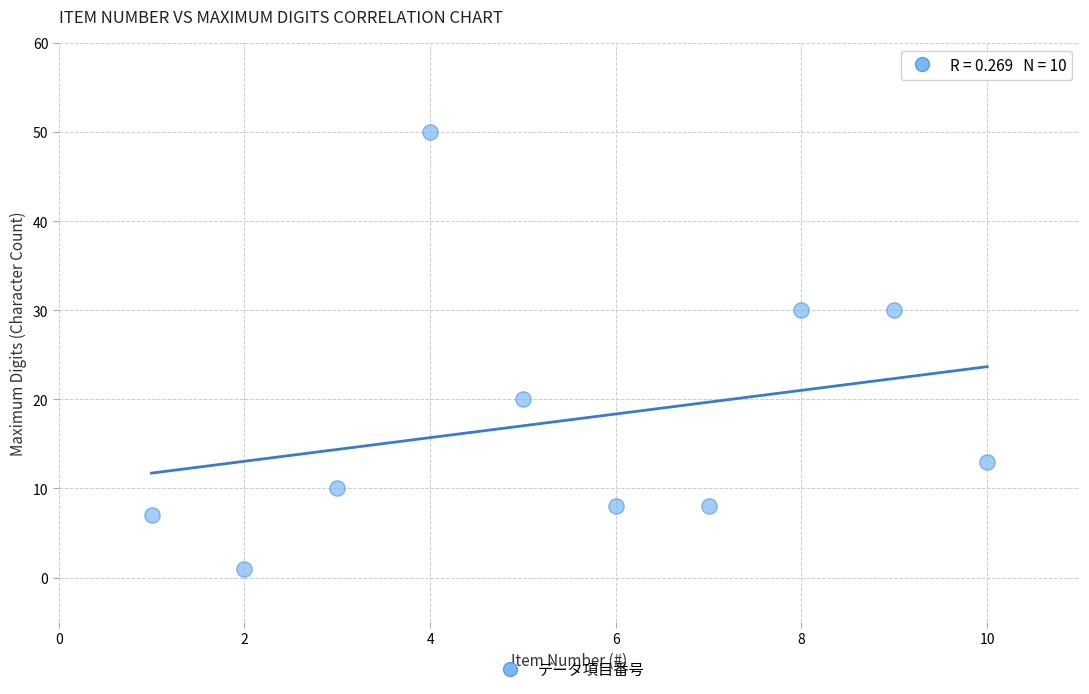

What is the range of X values (max minus min)?

9